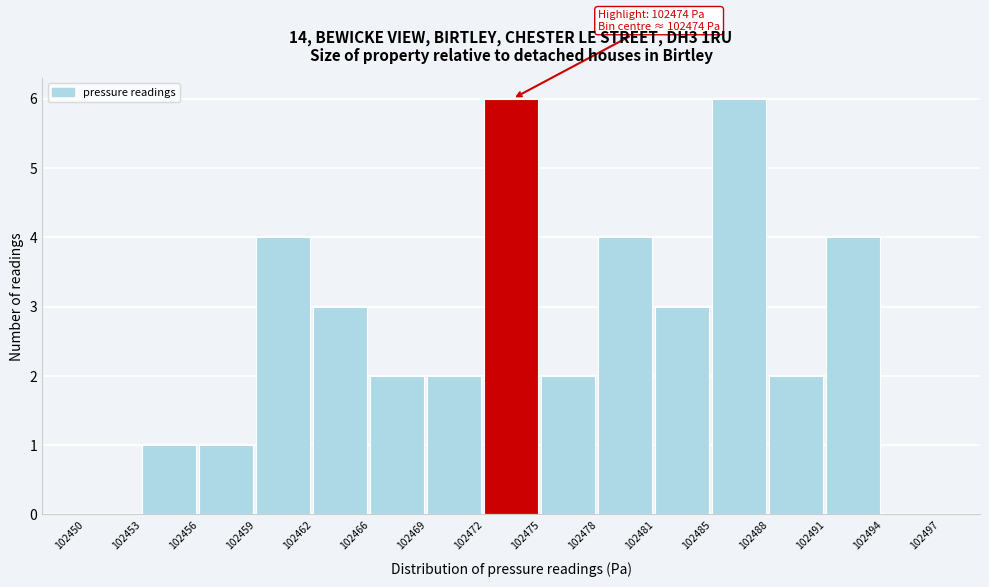

Reading right to left, what are all the values shown in this chart?

102494=0	102491=4	102488=2	102485=6	102481=3	102478=4	102475=2	102472=6	102469=2	102466=2	102462=3	102459=4	102456=1	102453=1	102450=0